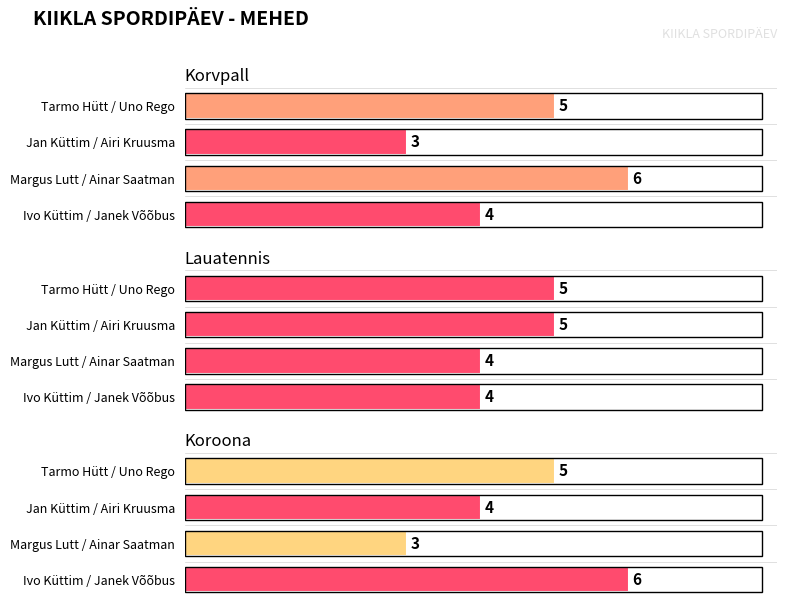

Reading left to right, extract all data points from this chart.

Korvpall: 5	3	6	4
Lauatennis: 5	5	4	4
Koroona: 5	4	3	6